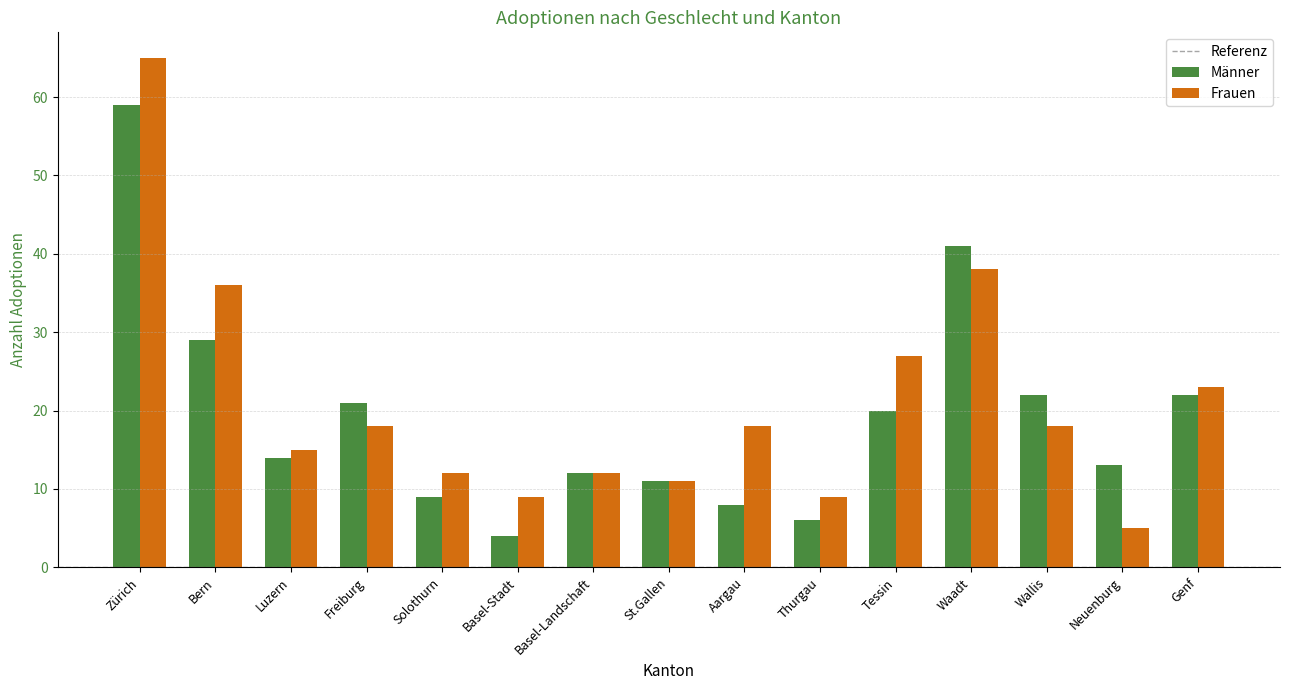

How many categories are shown in the chart?

15